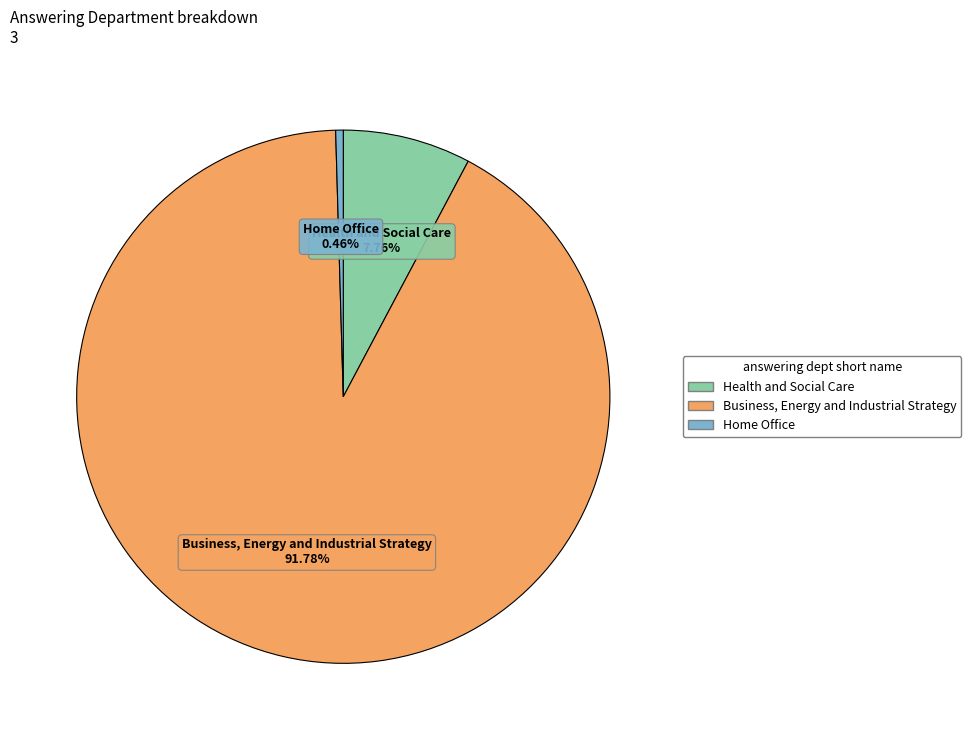

What is the total percentage of Home Office and Health and Social Care?

8.2%